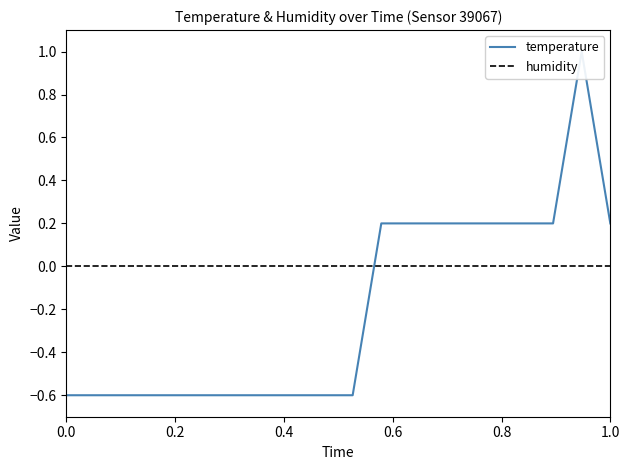

True or false: humidity and temperature cross at least once.

True